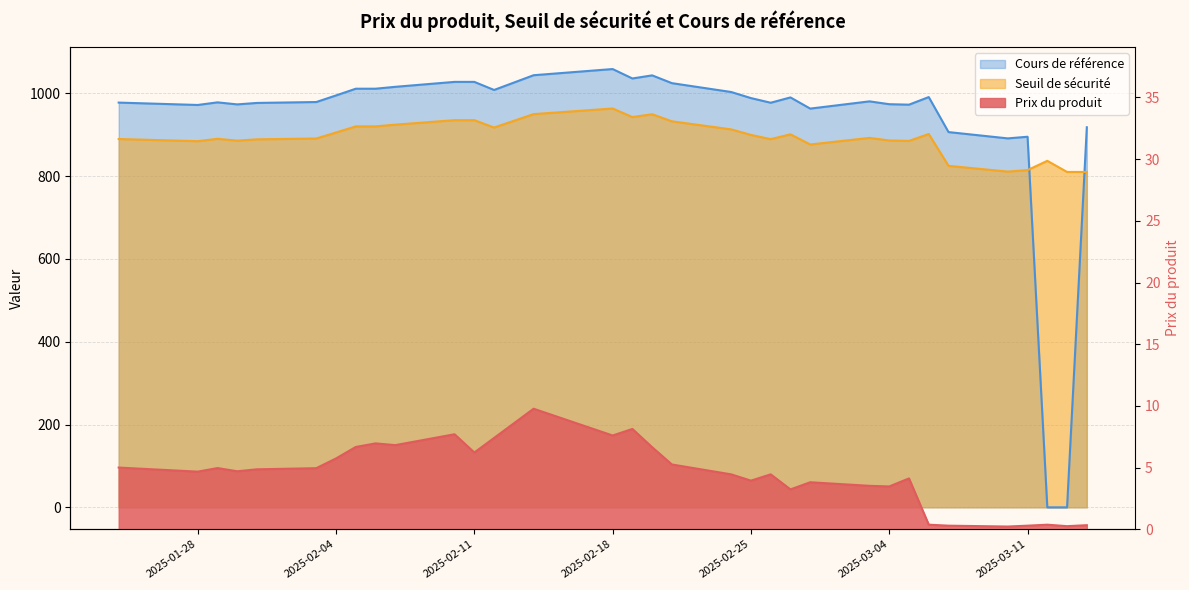

How many lines are shown in the chart?

3